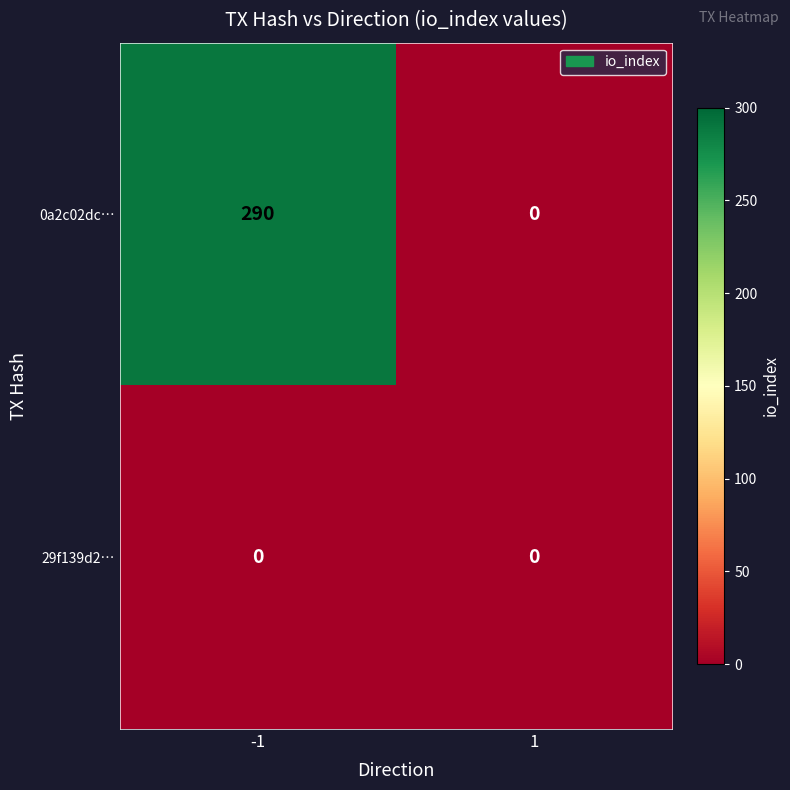

Count the number of data series in this chart.

2